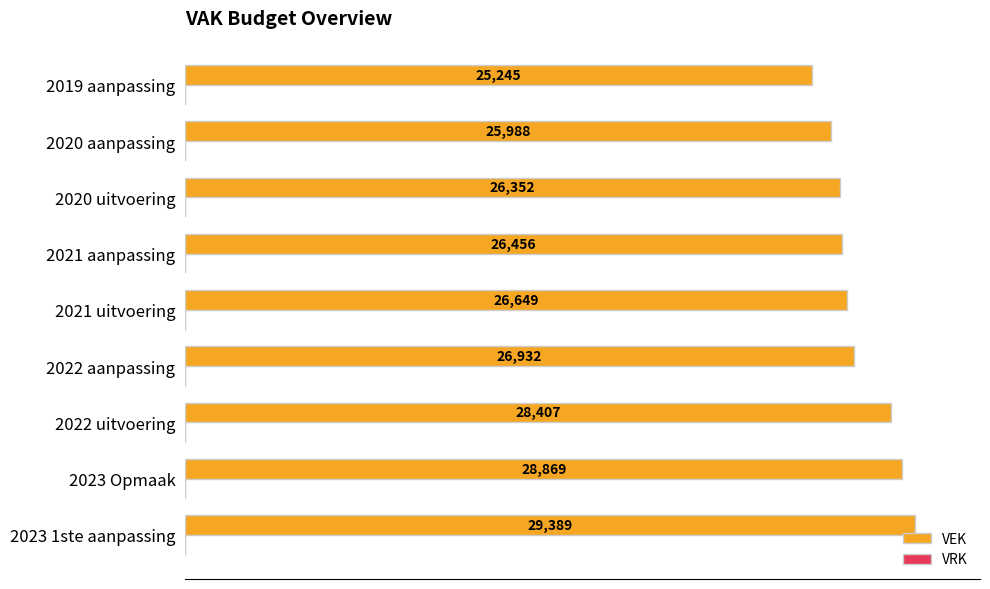

What is the maximum value shown in the chart?

29389